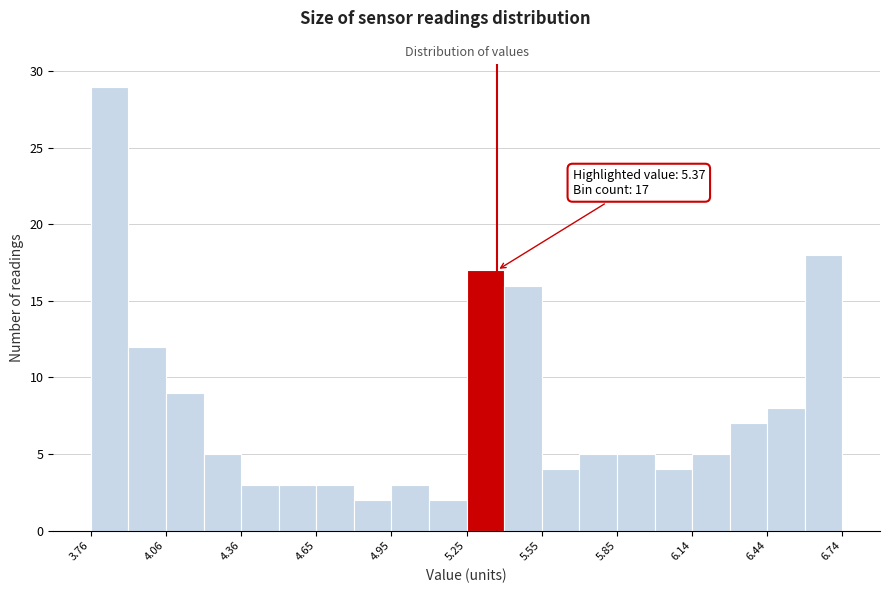

Read against the x-axis, roughly where is the centre of the tallest bar?

3.85